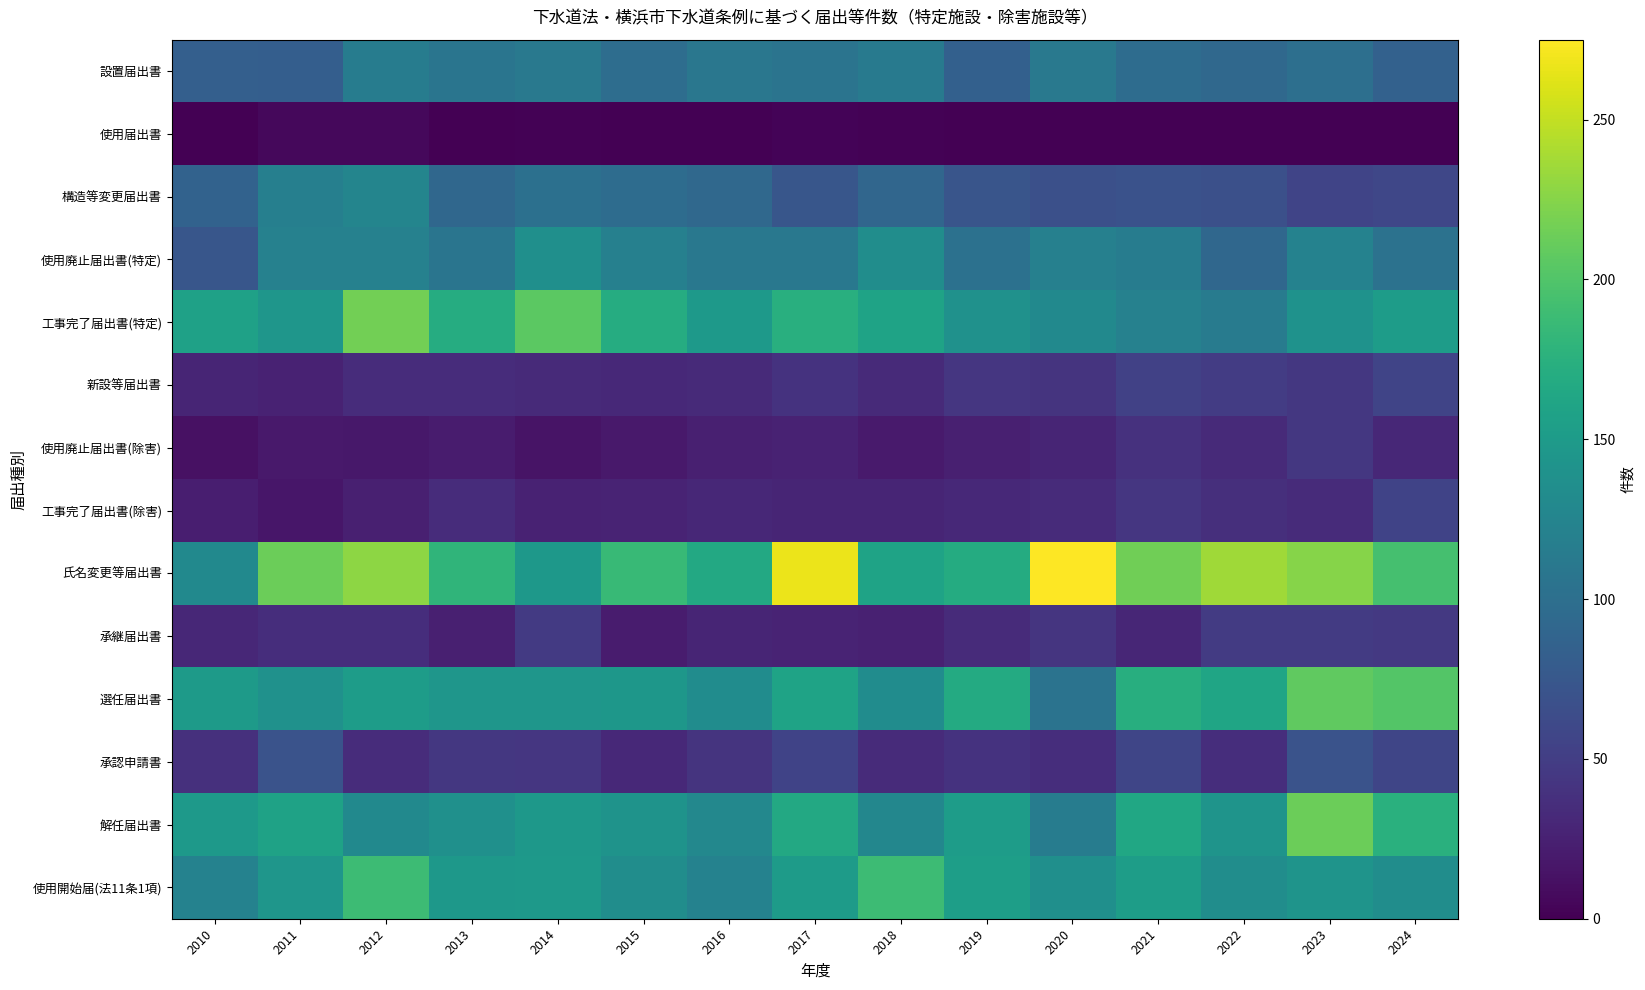

At which category is the sum across all series the highest?

2023